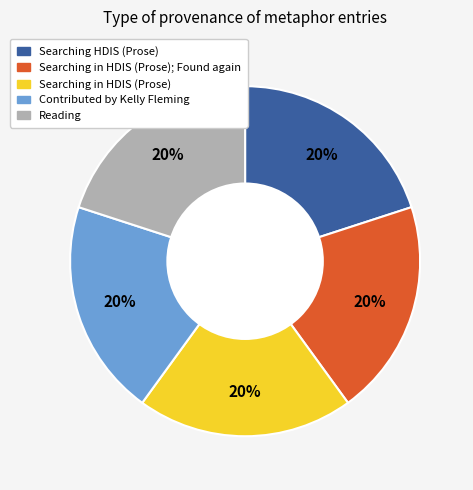

Is there any slice that represents more than half of the pie?

No